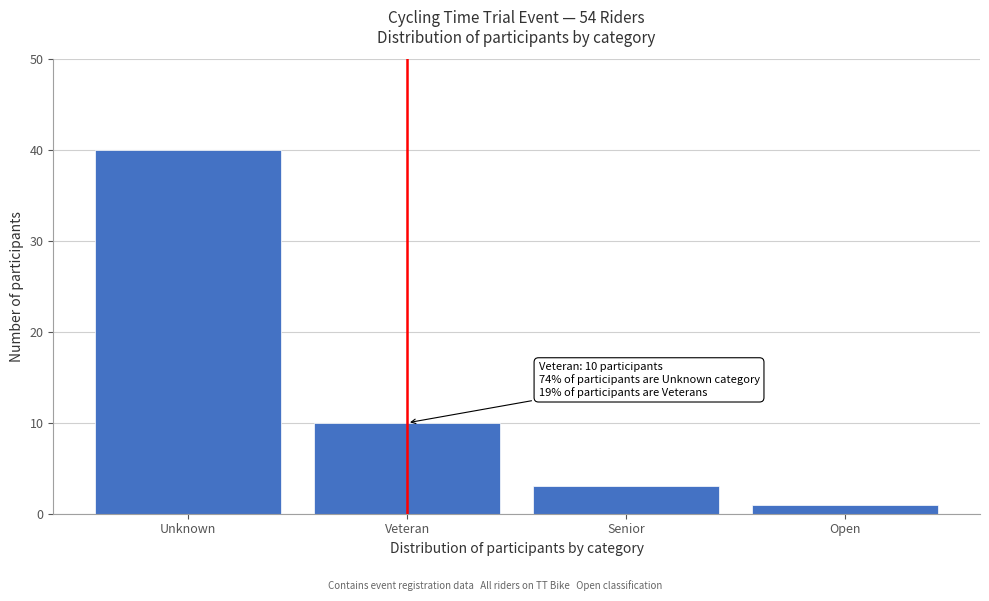

Reading left to right, extract all data points from this chart.

Unknown=40	Veteran=10	Senior=3	Open=1